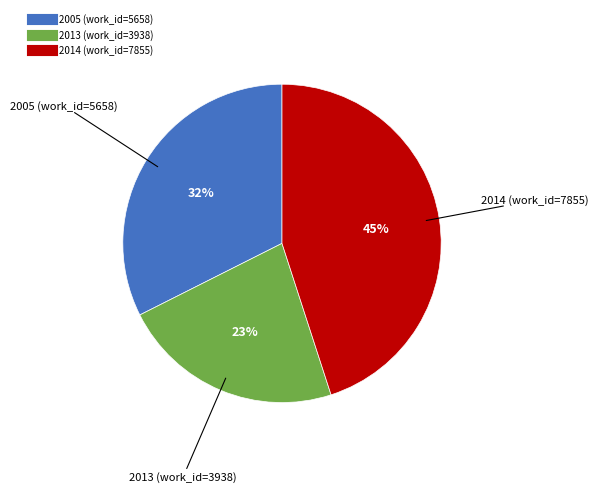

How many slices are in this pie chart?

3